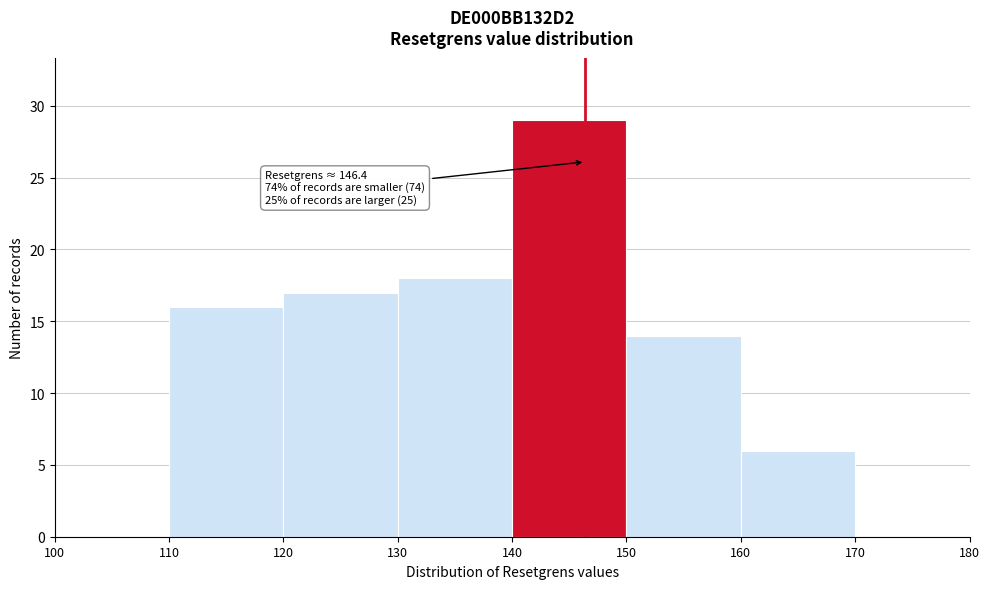

Over which range of the x-axis is the bar tallest?

140 to 150